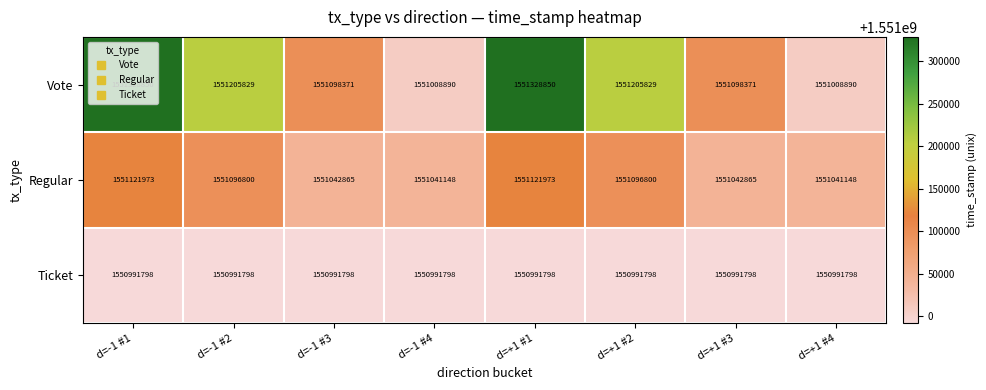

How many series are shown in this chart?

3